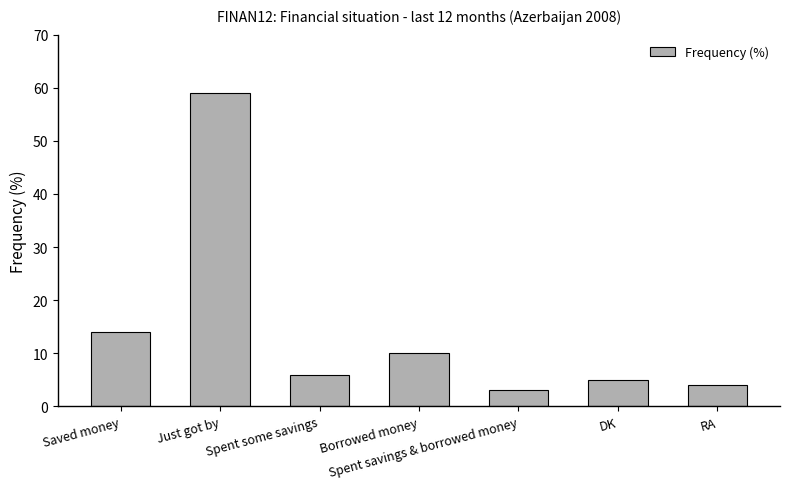

What is the label of the 3rd bar from the right?

Spent savings & borrowed money